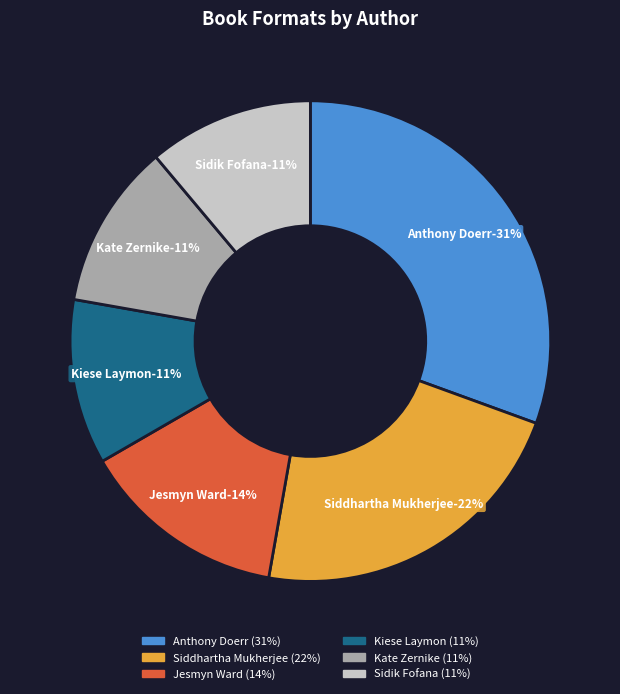

True or false: Anthony Doerr (1945358) accounts for 20% of the total.

False